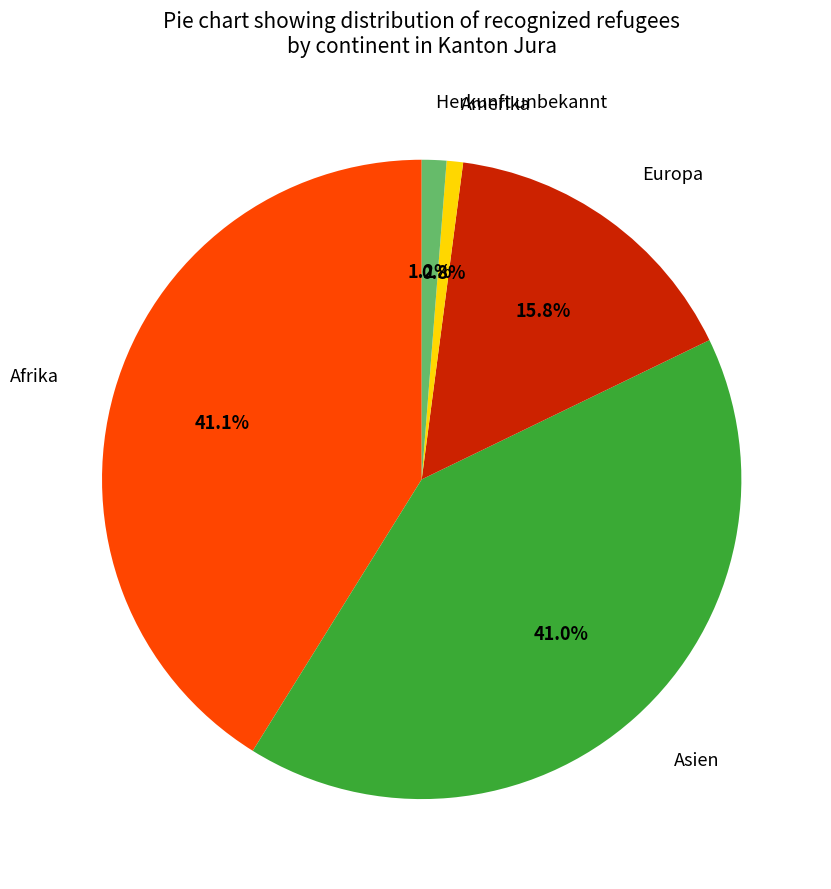

What is the ratio of the value at Europa to the value at Amerika?

19.0